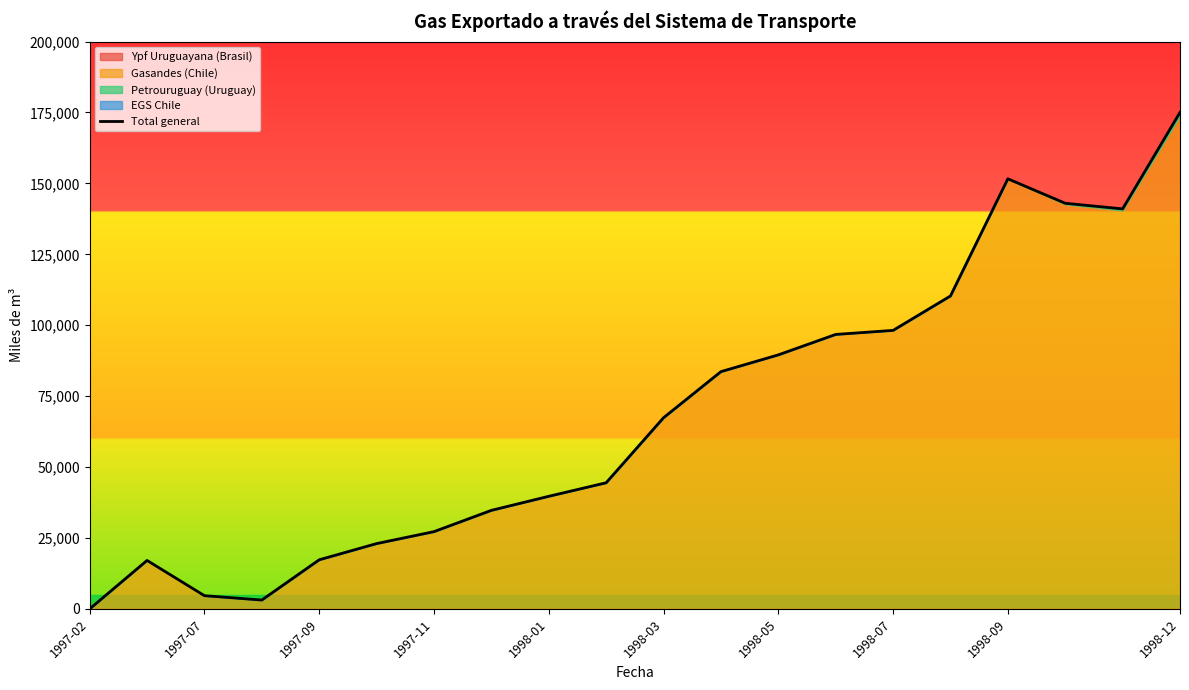

At which category does the chart reach its minimum across all series?

1997-02